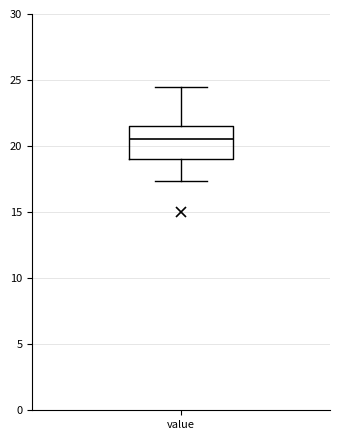

Transcribe this box plot: give where the median line is, the range the box spans, and where the two whiskers end, as read against the y-axis. The values are not printed on the chart, so give them approximately, as read against the axis.

median 20.5, box 19.0 to 21.5, whiskers 17.5 to 24.5